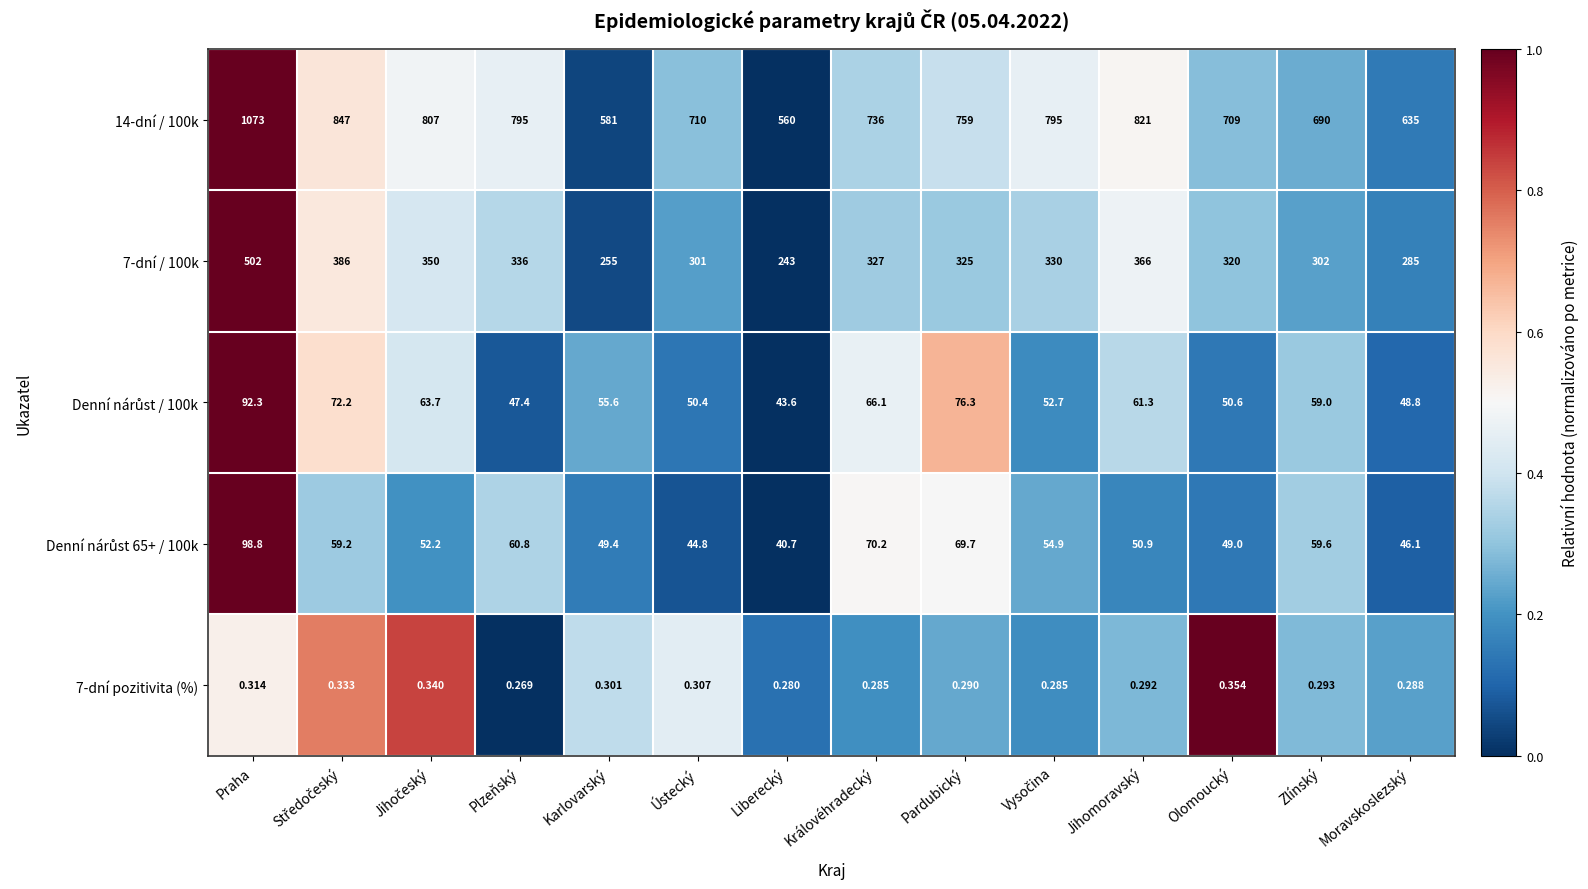

At which category is the sum across all series the highest?

Praha